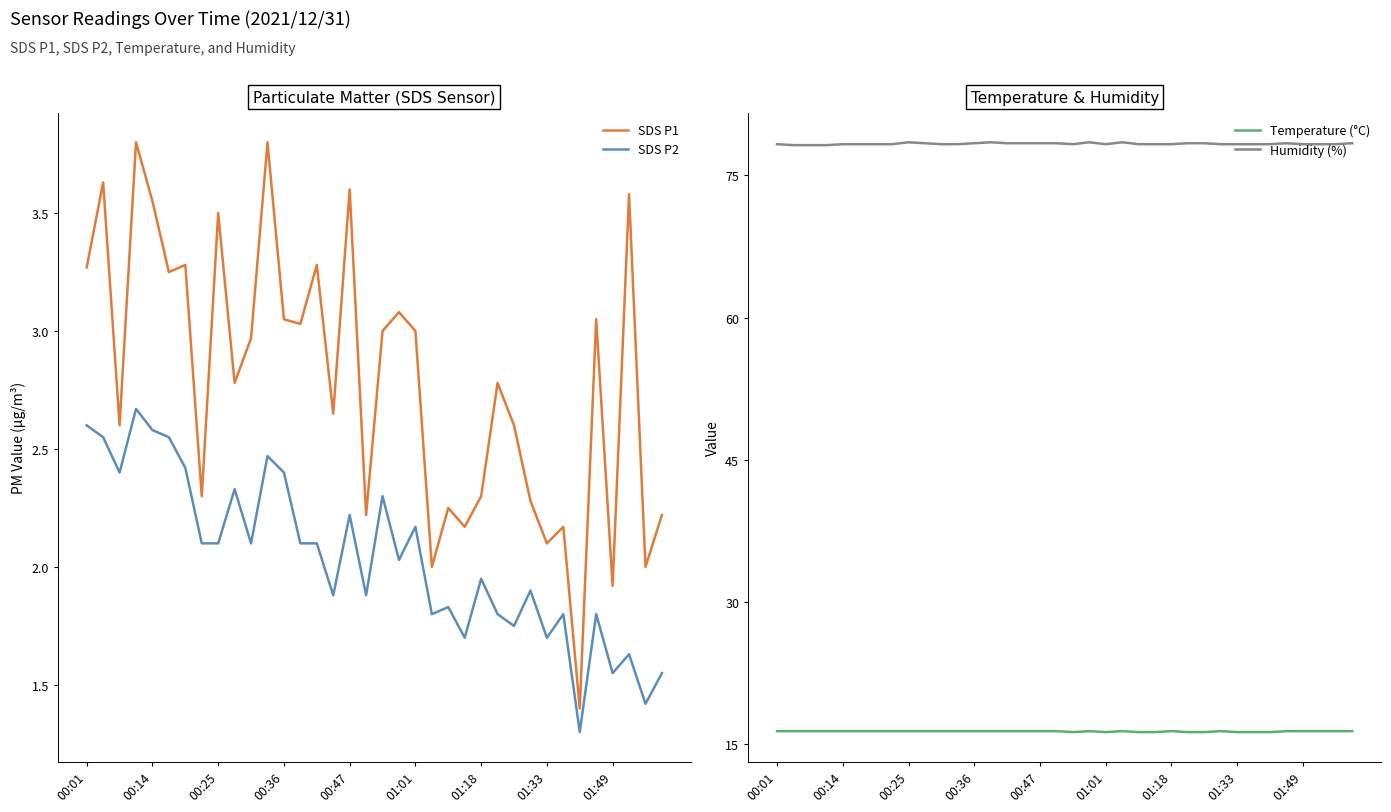

How many Temperature (°C) values are between 16 and 17?

36